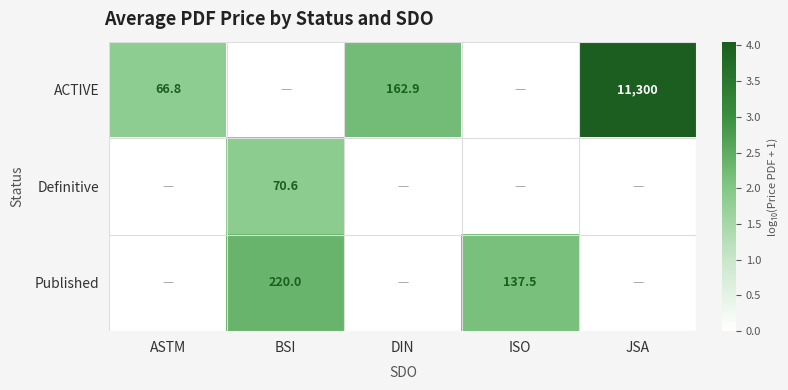

True or false: Published has a value of 225.9 at ISO.

False